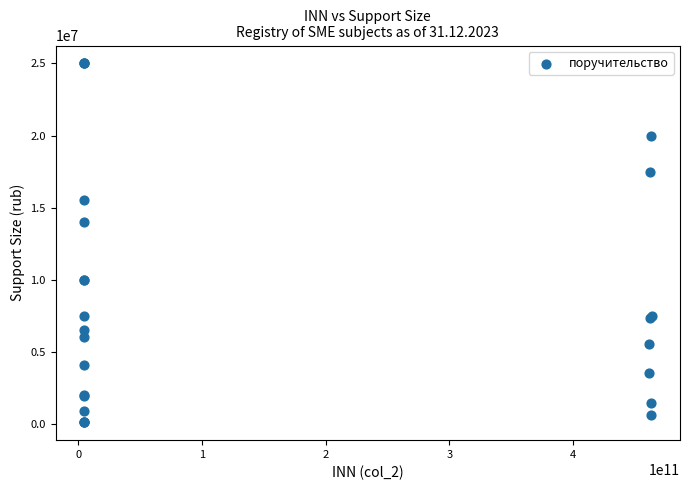

What Y value in the scatter plot is closest to 12550000?

14000000